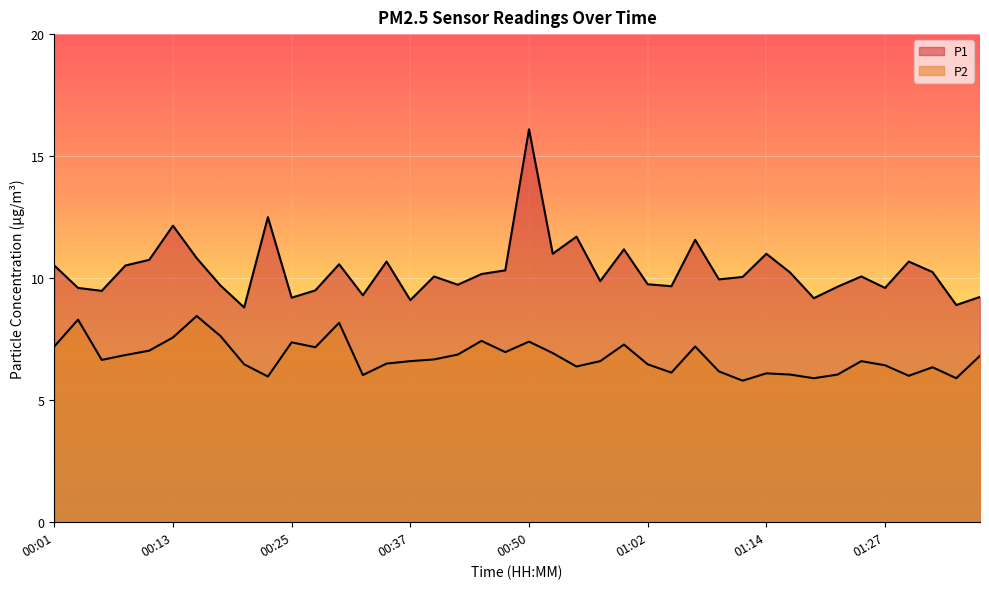

Which series has the largest total across all categories?

P1